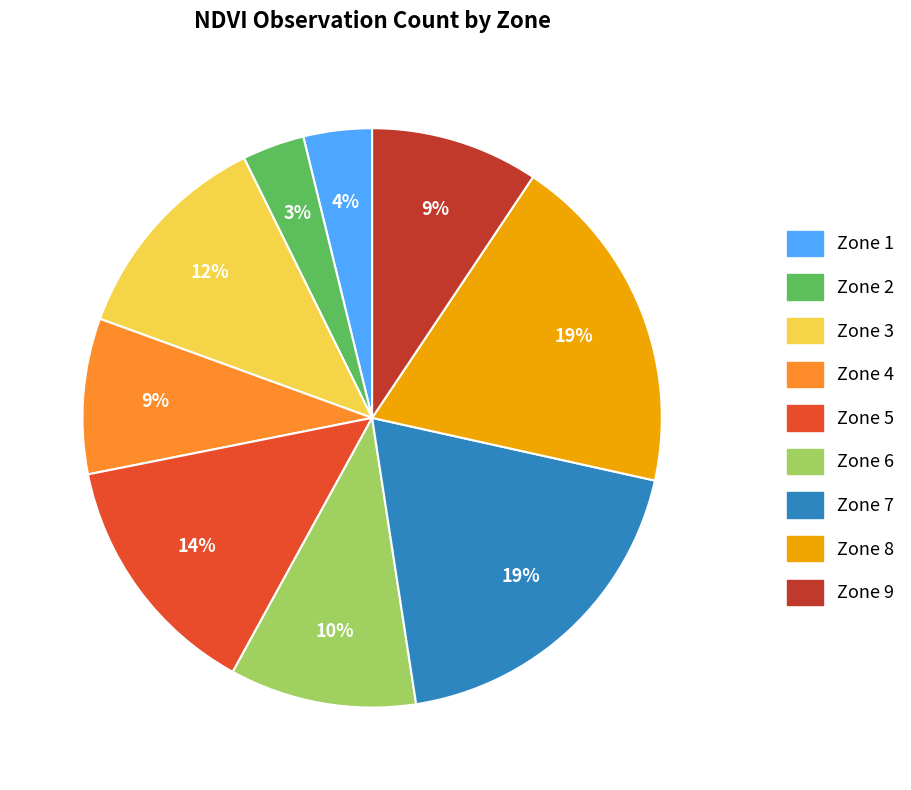

The Zone 7 slice represents 19% of the pie. True or false?

True